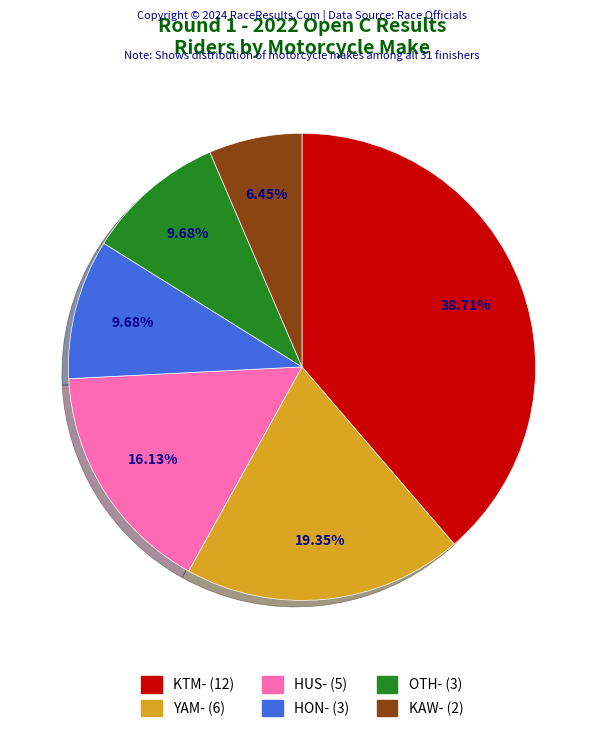

Is there any slice that represents more than half of the pie?

No